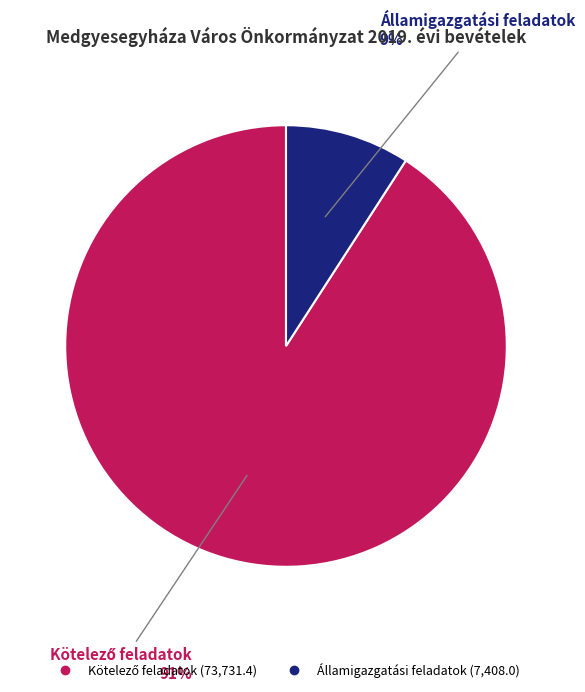

Does any single category account for the majority?

Yes